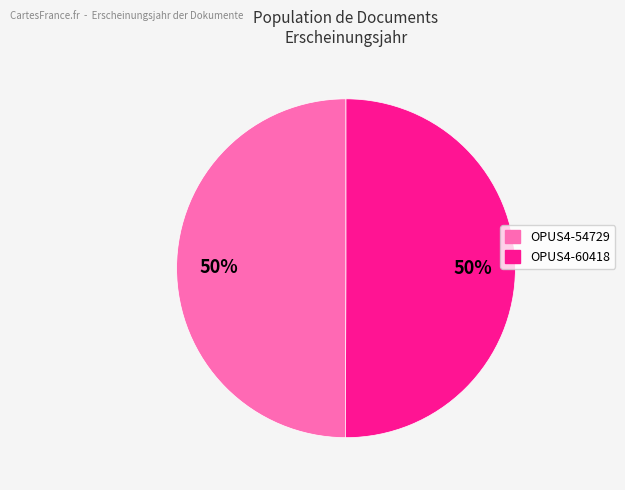

To the nearest percent, what percentage of the pie is OPUS4-54729?

50%